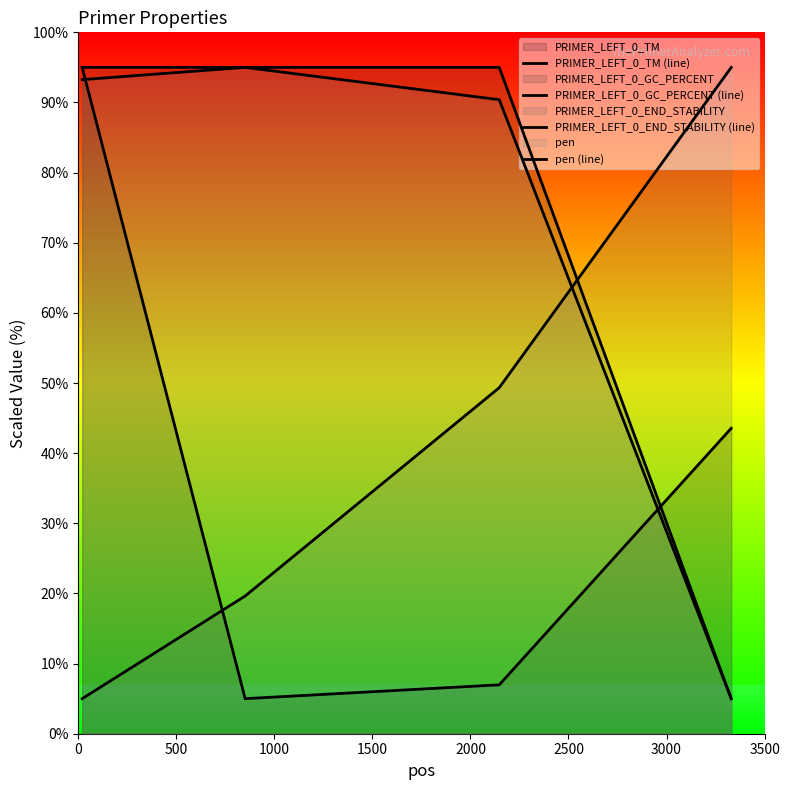

Does the chart display data point markers on the line(s)?

No